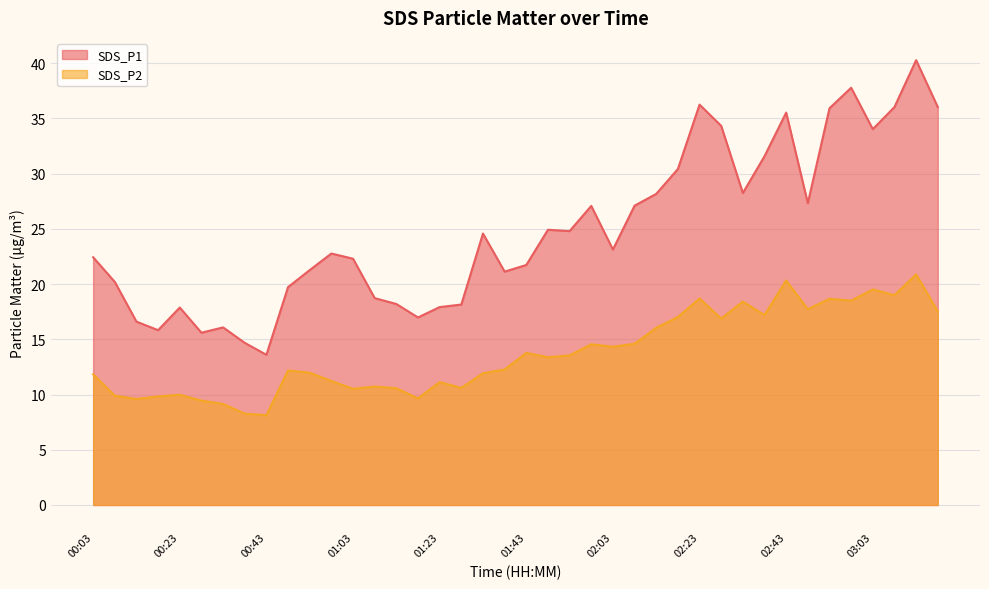

True or false: SDS_P2 has more than 0 interior local peaks.

True